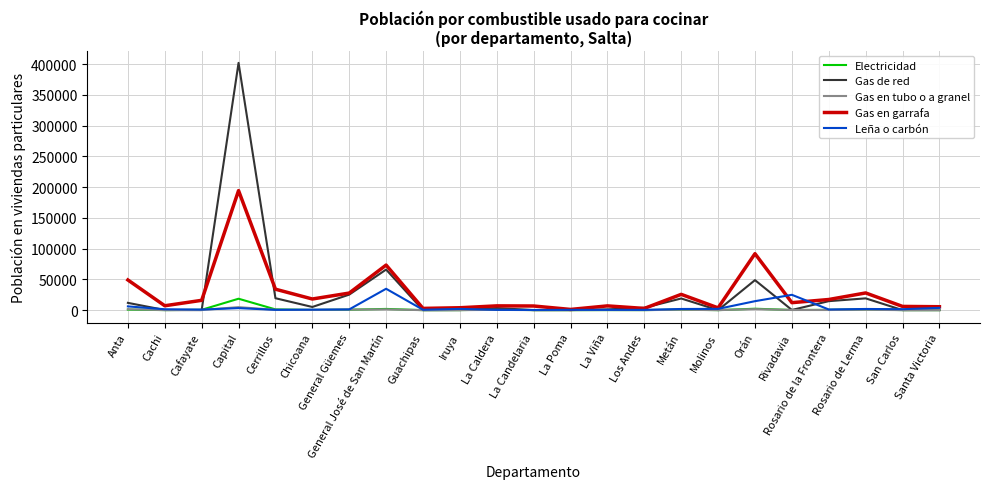

Where is Gas de red nearest to the value 201094?

General José de San Martín